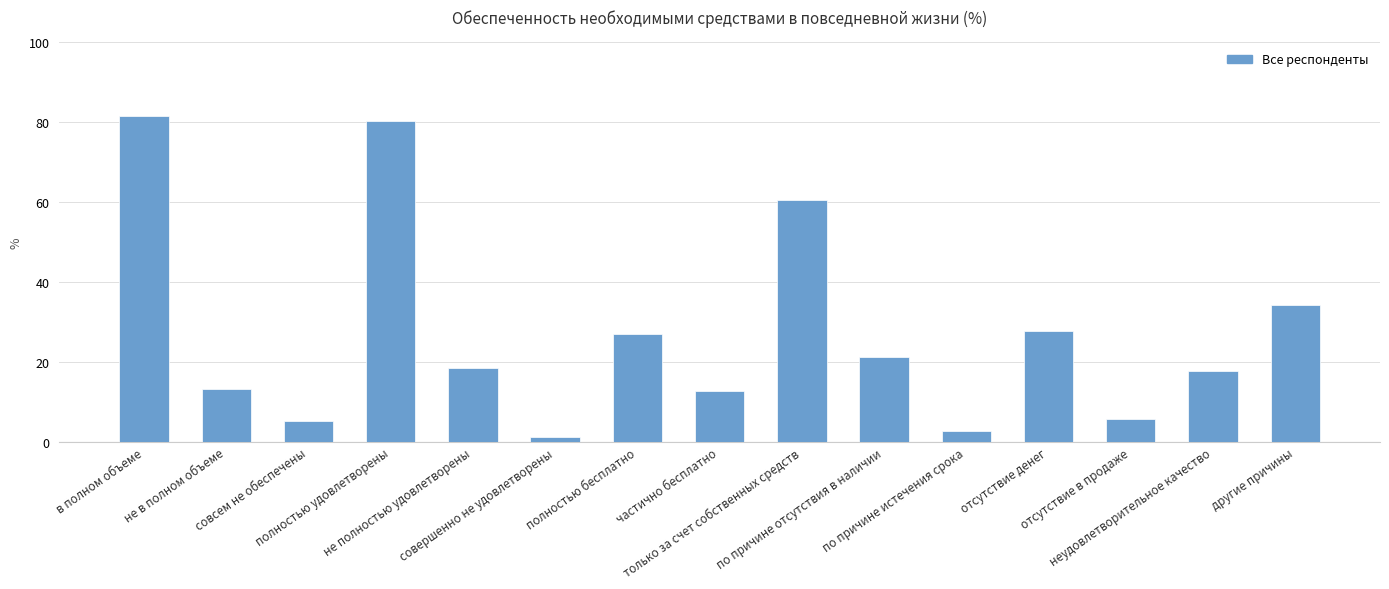

What is the difference between the maximum and minimum values?

80.2